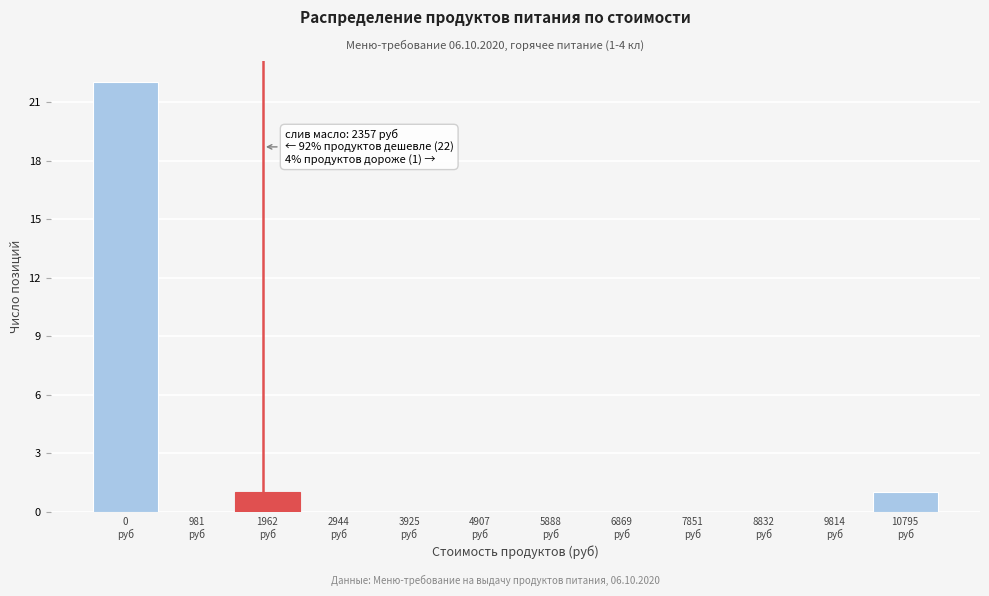

What is the greatest value displayed?

22